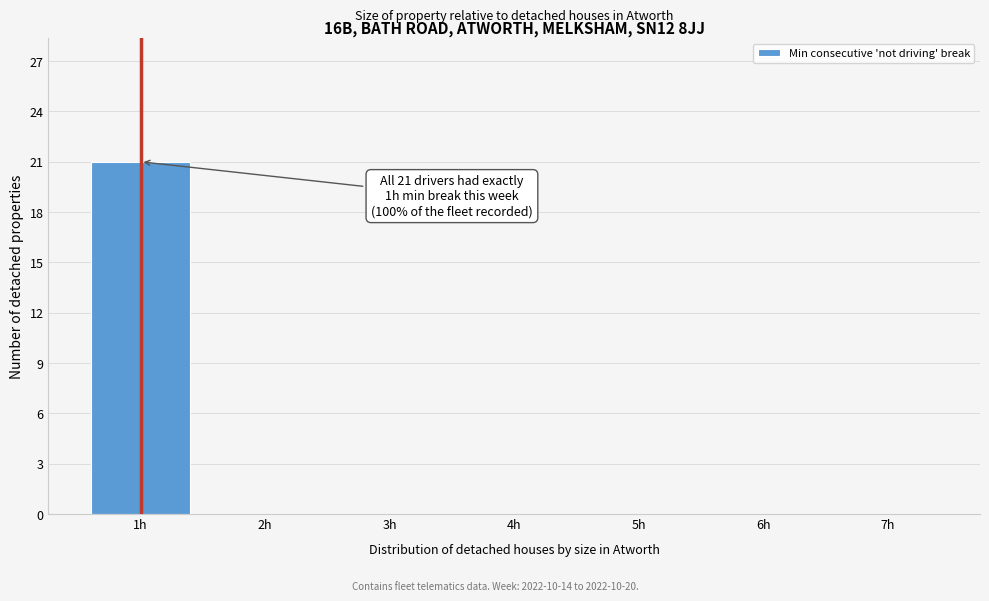

Over which range of the x-axis is the bar tallest?

0.5 to 1.5